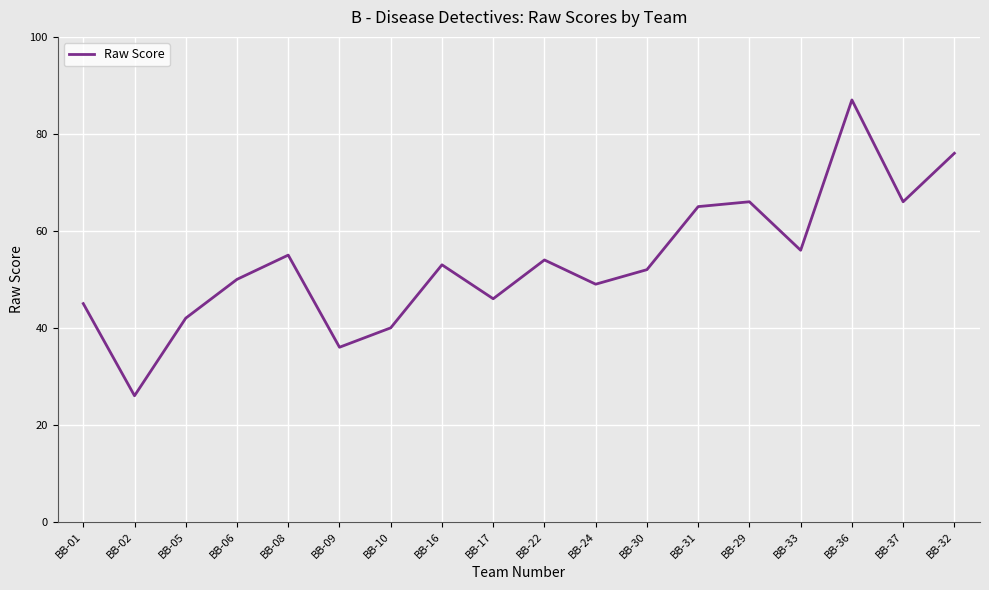

What is the average value?

54